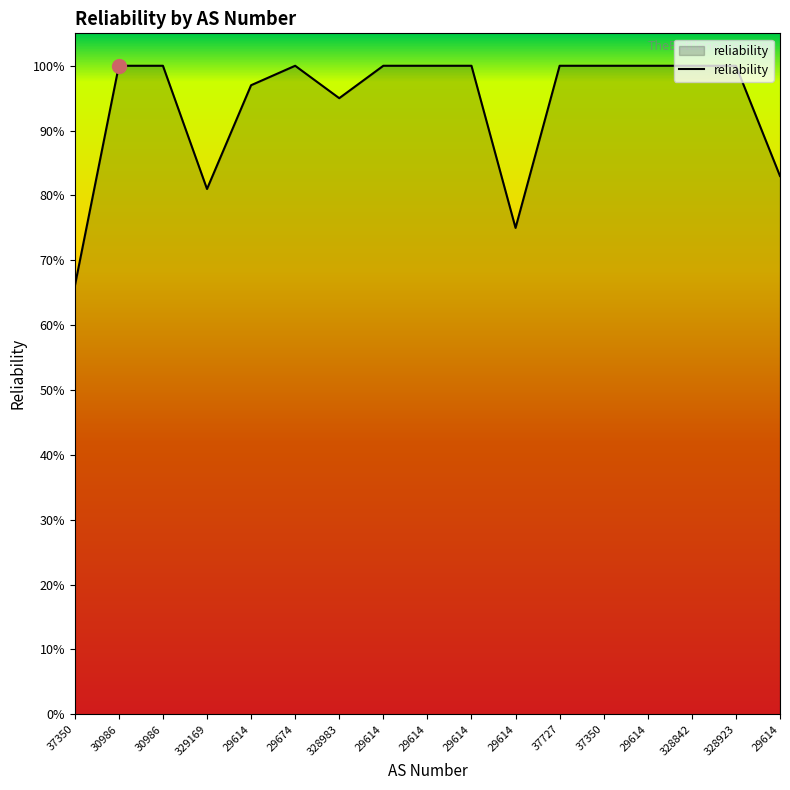

What is the maximum value shown in the chart?

1.0